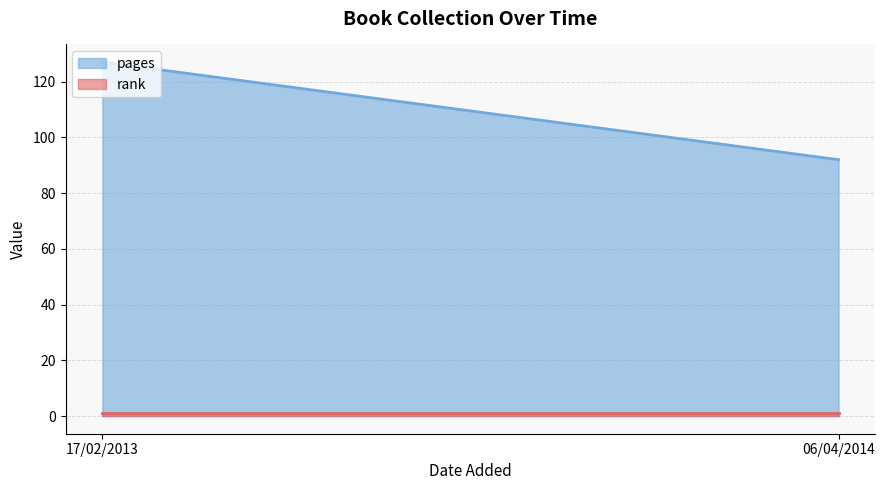

Rank the series by their maximum value, from highest to lowest.

pages, rank